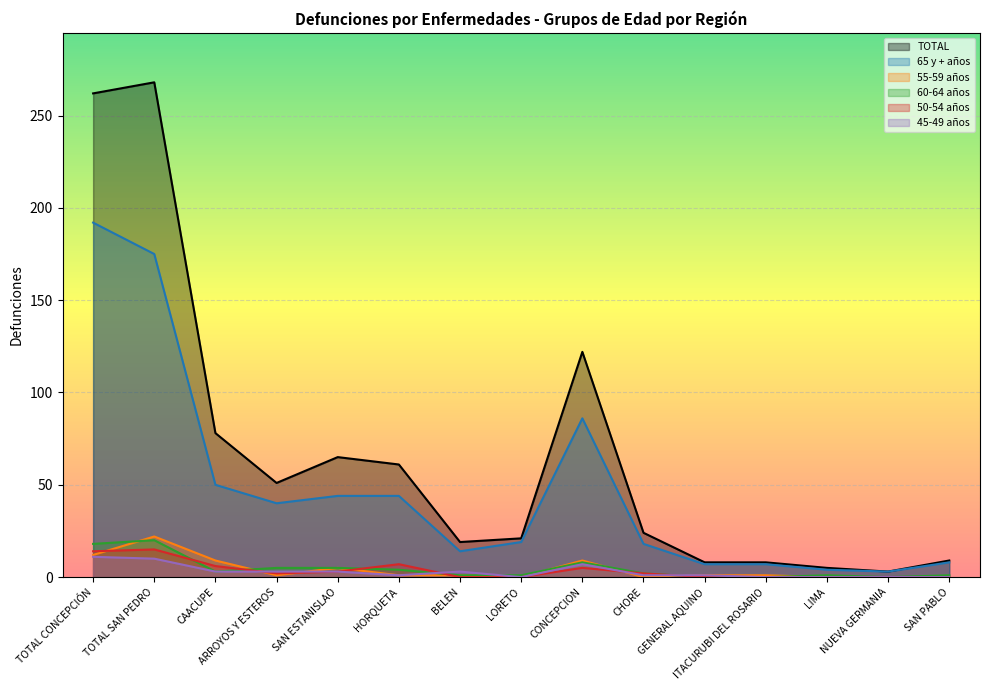

What position from the right is LIMA?

3